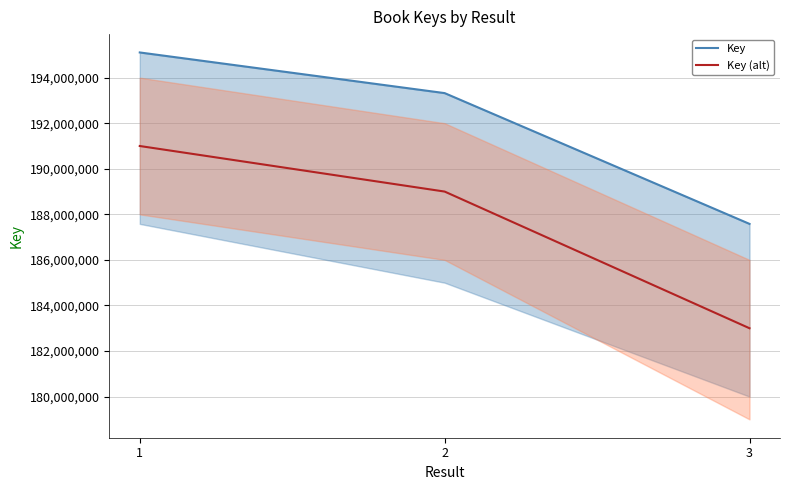

How many values in the Key (alt) series exceed 189000000?

1